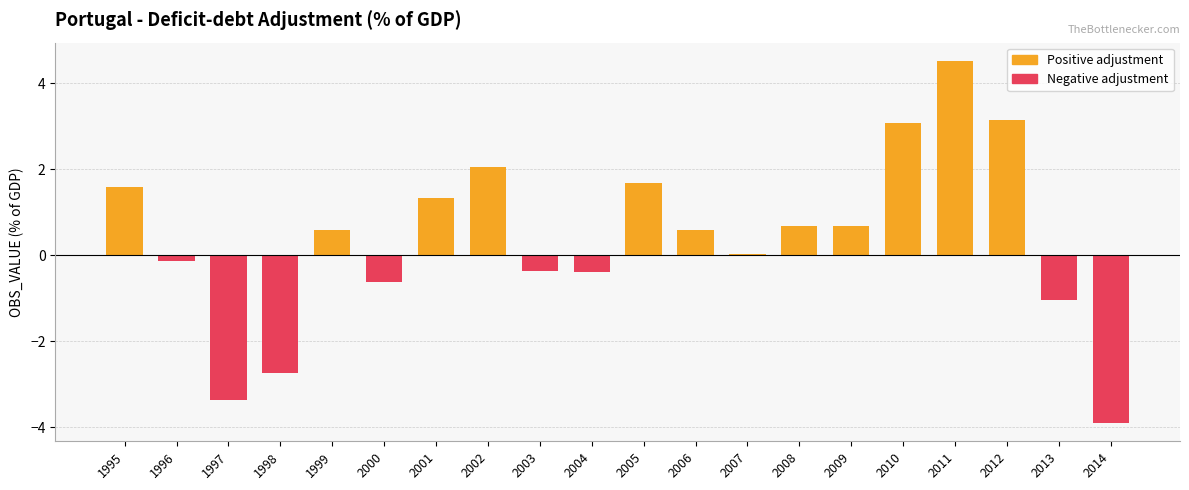

Read the value at 2002.

2.1